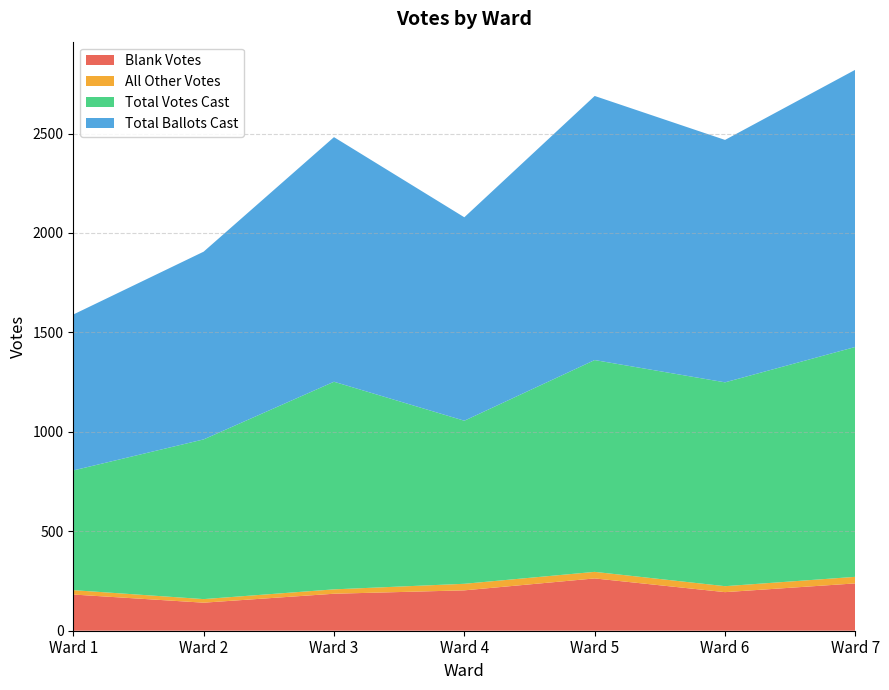

Reading left to right, list all the values displayed in this chart.

Blank Votes: 182	141	186	203	263	194	238
All Other Votes: 22	18	22	33	33	30	33
Total Votes Cast: 602	803	1044	820	1065	1025	1156
Total Ballots Cast: 784	944	1230	1023	1328	1219	1394